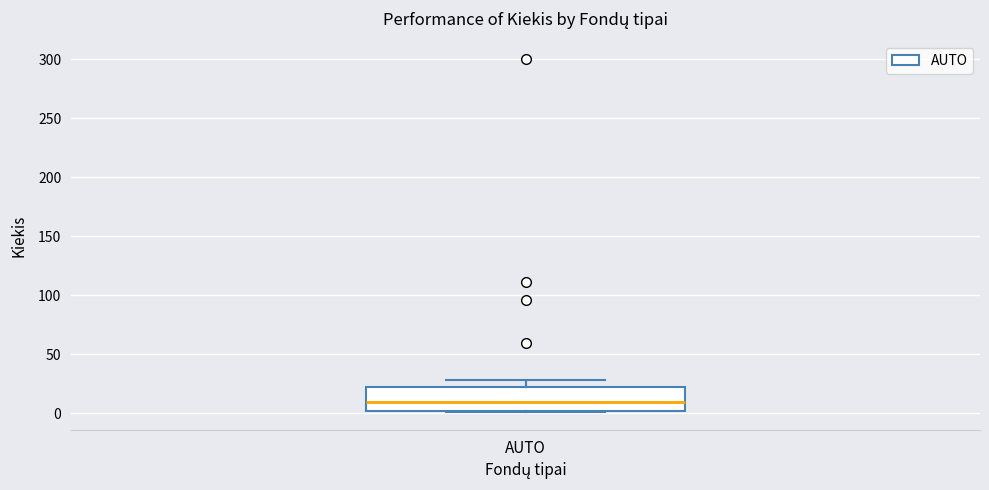

Where does the median line of the box for AUTO sit on the y-axis? The values are not printed on the chart, so give them approximately, as read against the axis.

10